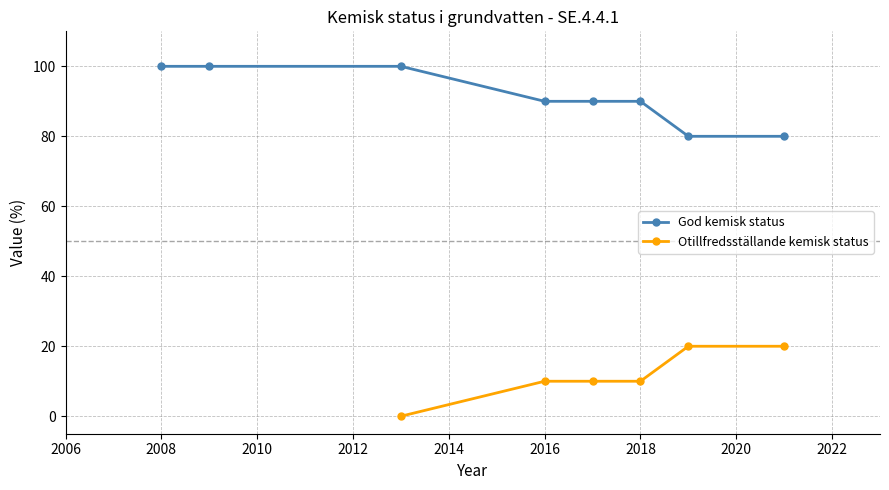

The value of Otillfredsställande kemisk status at 2018 is 4. True or false?

False